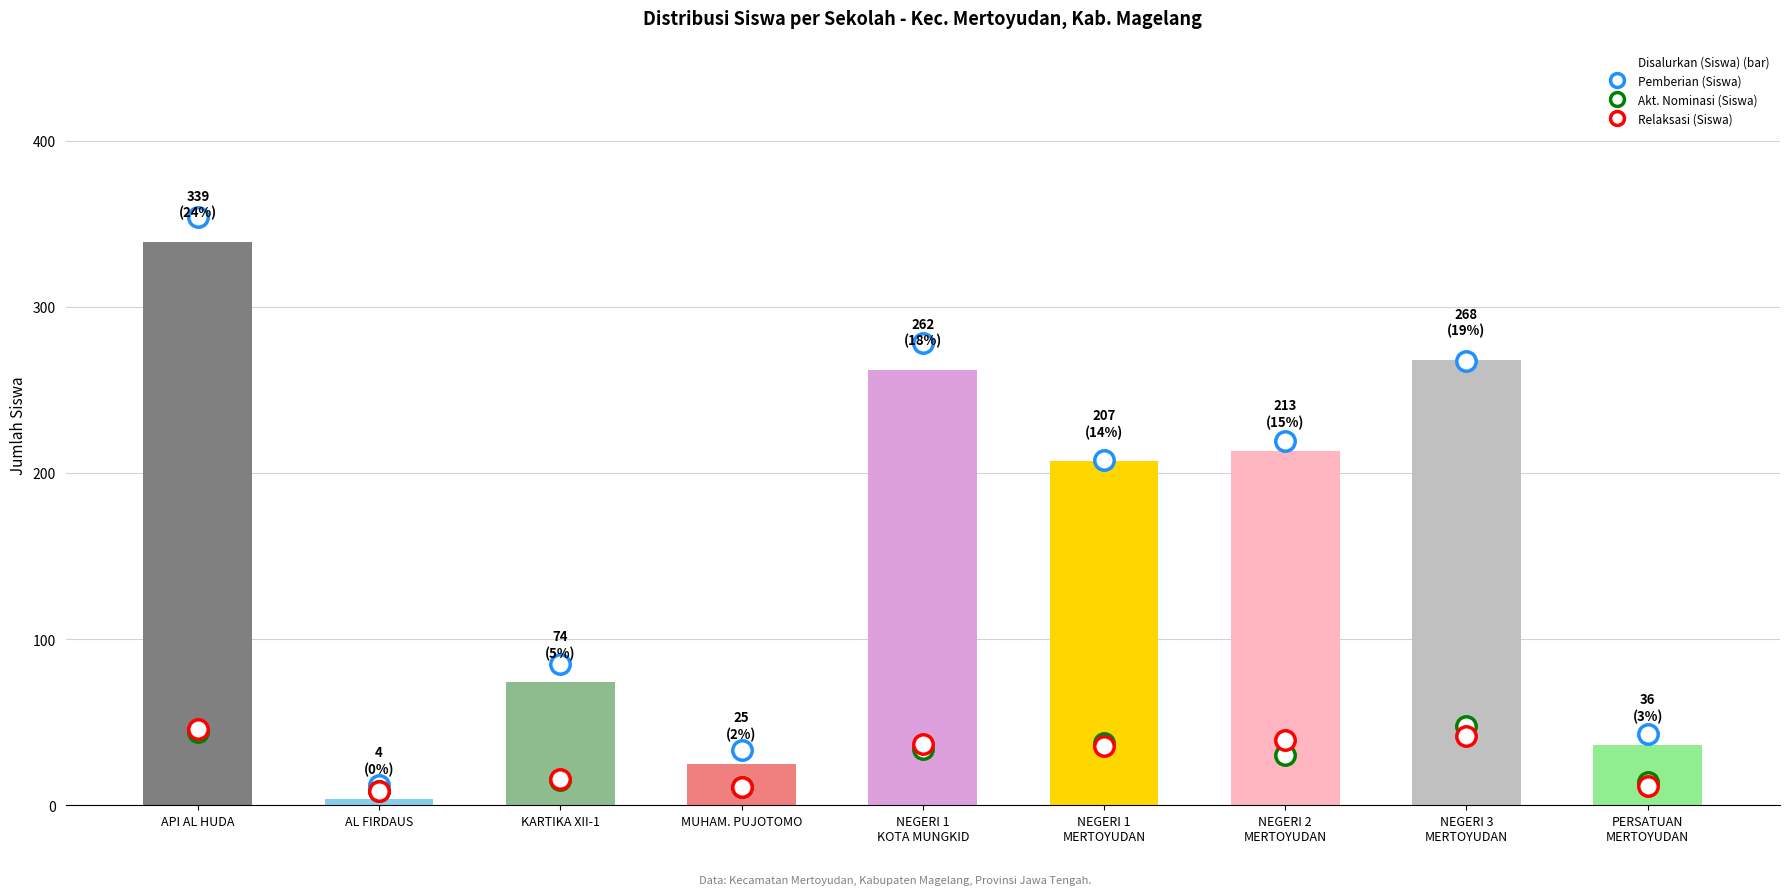

Which label corresponds to the smallest value in the chart?

AL FIRDAUS